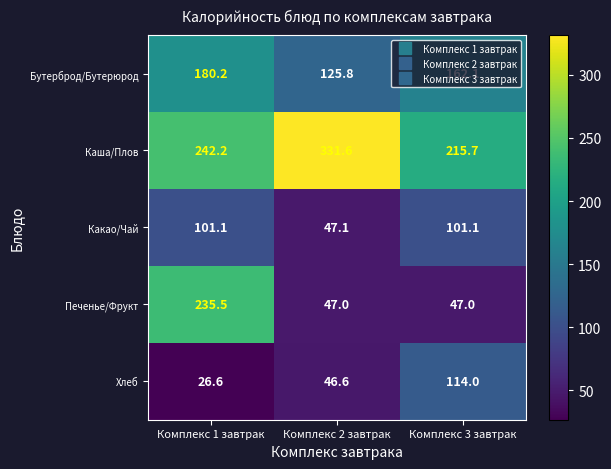

Where does the Каша/Плов series first go above 242?

Комплекс 1 завтрак